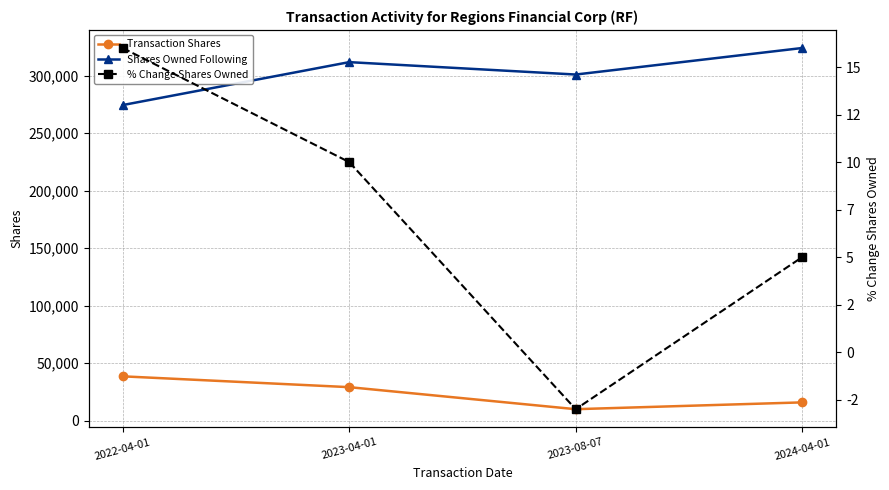

How many values in the Transaction Shares series are below 29155?

2